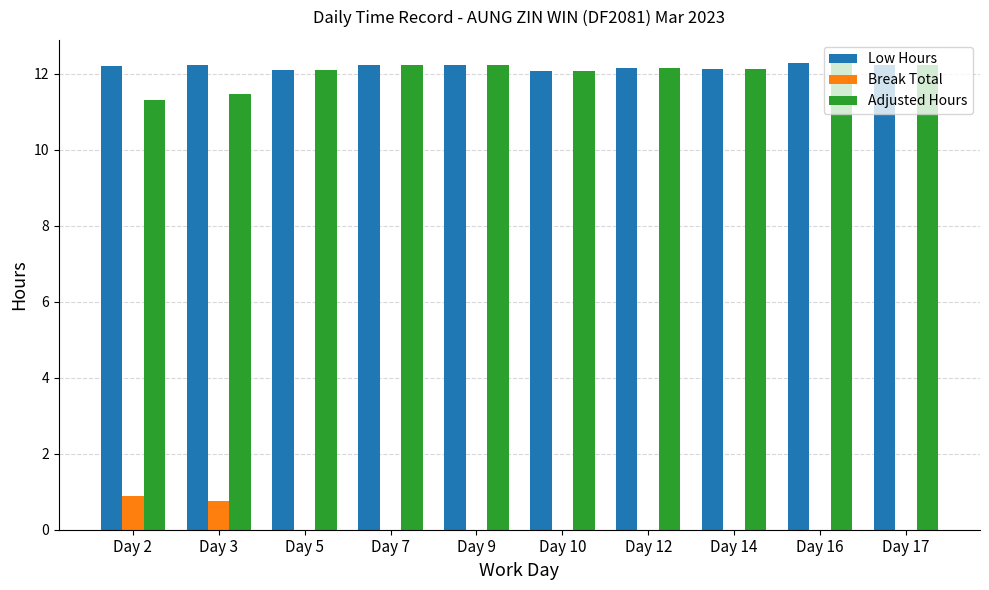

Is the value of Low Hours at Day 16 greater than the value of Adjusted Hours at Day 3?

Yes